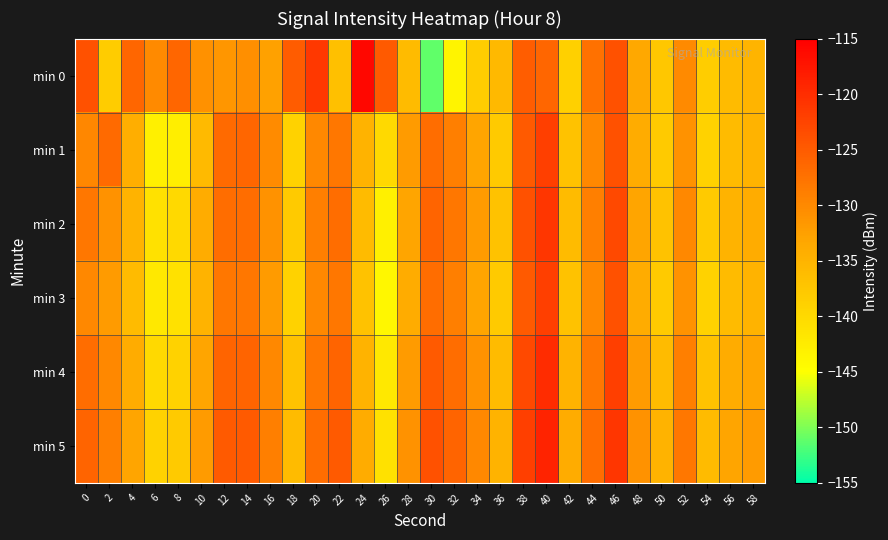

Reading left to right, what are all the values shown in this chart?

min 0: 0=-124.0	2=-138.2	4=-126.1	6=-130.0	8=-126.2	10=-130.9	12=-131.4	14=-130.7	16=-132.5	18=-125.2	20=-121.2	22=-136.7	24=-115.9	26=-124.9	28=-136.1	30=-151.1	32=-143.5	34=-138.4	36=-135.7	38=-125.2	40=-126.1	42=-138.8	44=-127.4	46=-123.9	48=-133.5	50=-137.6	52=-130.1	54=-138.4	56=-136.1	58=-135.0
min 1: 0=-129.7	2=-126.6	4=-134.3	6=-143.0	8=-142.7	10=-135.9	12=-126.7	14=-126.1	16=-130.3	18=-139.0	20=-130.0	22=-128.0	24=-135.0	26=-140.0	28=-132.0	30=-127.0	32=-129.0	34=-133.0	36=-138.0	38=-125.0	40=-122.0	42=-137.0	44=-130.0	46=-124.0	48=-134.0	50=-138.0	52=-131.0	54=-139.0	56=-136.0	58=-135.0
min 2: 0=-128.0	2=-131.0	4=-135.0	6=-141.0	8=-140.0	10=-134.0	12=-127.0	14=-127.0	16=-131.0	18=-138.0	20=-129.0	22=-127.0	24=-136.0	26=-143.0	28=-133.0	30=-126.0	32=-128.0	34=-132.0	36=-137.0	38=-124.0	40=-121.0	42=-136.0	44=-129.0	46=-123.0	48=-133.0	50=-137.0	52=-130.0	54=-138.0	56=-135.0	58=-134.0
min 3: 0=-130.0	2=-132.0	4=-136.0	6=-142.0	8=-141.0	10=-135.0	12=-128.0	14=-128.0	16=-132.0	18=-139.0	20=-130.0	22=-128.0	24=-137.0	26=-144.0	28=-134.0	30=-127.0	32=-129.0	34=-133.0	36=-138.0	38=-125.0	40=-122.0	42=-137.0	44=-130.0	46=-124.0	48=-134.0	50=-138.0	52=-131.0	54=-139.0	56=-136.0	58=-135.0
min 4: 0=-127.0	2=-130.0	4=-134.0	6=-140.0	8=-139.0	10=-133.0	12=-126.0	14=-126.0	16=-130.0	18=-137.0	20=-128.0	22=-126.0	24=-135.0	26=-142.0	28=-132.0	30=-125.0	32=-127.0	34=-131.0	36=-136.0	38=-123.0	40=-120.0	42=-135.0	44=-128.0	46=-122.0	48=-132.0	50=-136.0	52=-129.0	54=-137.0	56=-134.0	58=-133.0
min 5: 0=-126.0	2=-129.0	4=-133.0	6=-139.0	8=-138.0	10=-132.0	12=-125.0	14=-125.0	16=-129.0	18=-136.0	20=-127.0	22=-125.0	24=-134.0	26=-141.0	28=-131.0	30=-124.0	32=-126.0	34=-130.0	36=-135.0	38=-122.0	40=-119.0	42=-134.0	44=-127.0	46=-121.0	48=-131.0	50=-135.0	52=-128.0	54=-136.0	56=-133.0	58=-132.0